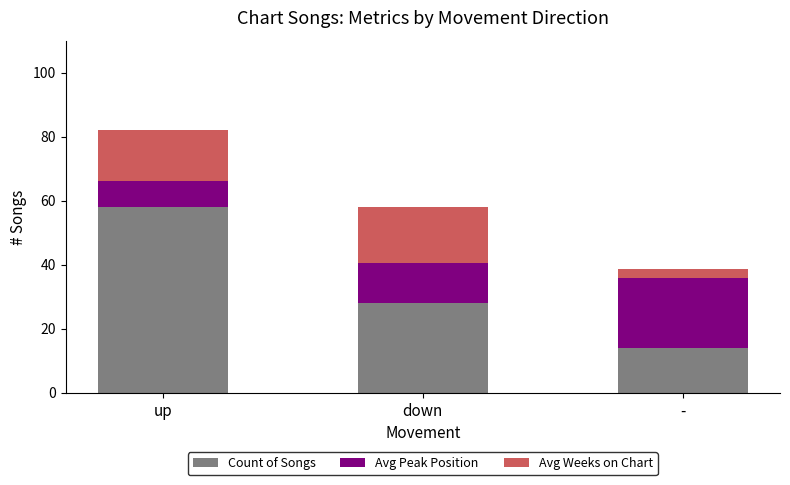

Reading left to right, transcribe the values for Count of Songs.

58.0	28.0	14.0